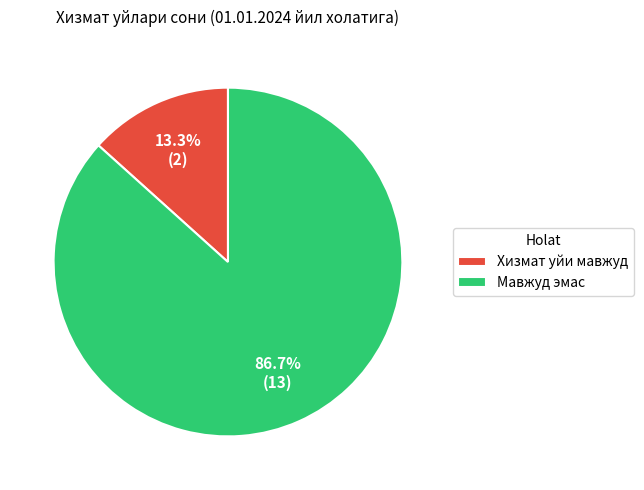

To the nearest percent, what is the difference between the Хизмат уйи мавжуд and Мавжуд эмас slice percentages?

73%